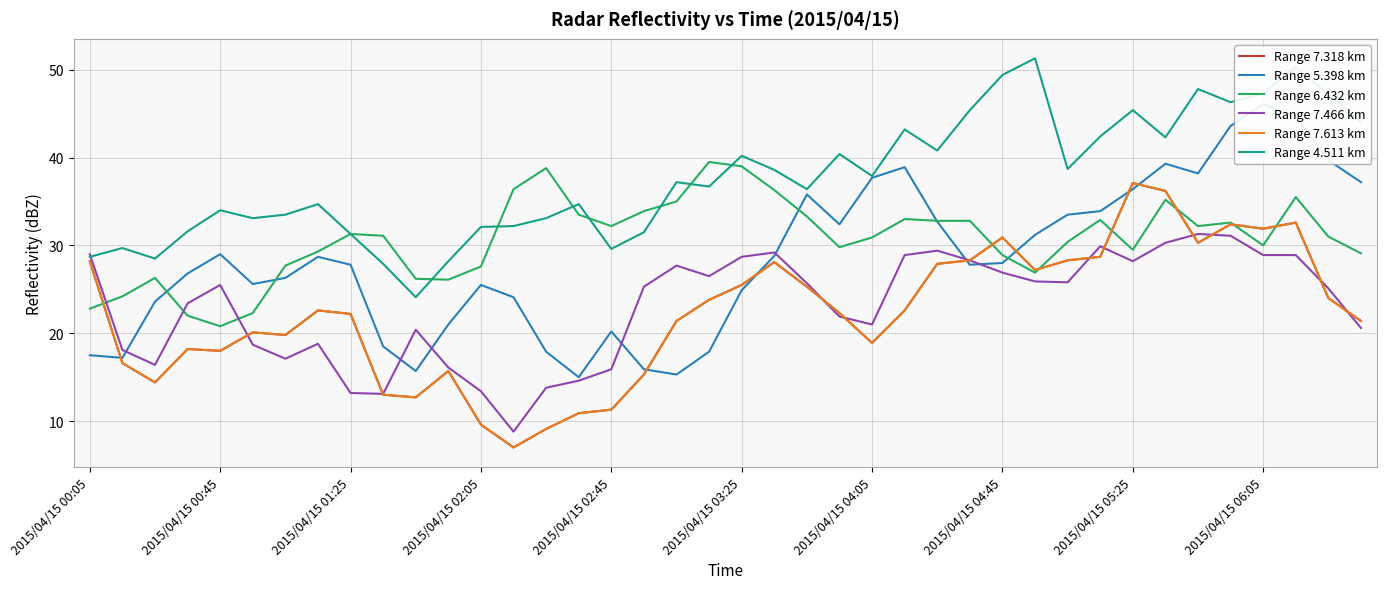

Reading left to right, what are all the values shown in this chart?

Range 7.318 km: 28.2	16.6	14.4	18.2	18.0	20.1	19.8	22.6	22.2	13.0	12.7	15.7	9.6	7.0	9.1	10.9	11.3	15.3	21.4	23.8	25.5	28.1	25.3	22.3	18.9	22.6	27.9	28.3	30.9	27.2	28.3	28.7	37.1	36.2	30.3	32.4	31.9	32.6	24.0	21.4
Range 5.398 km: 17.5	17.2	23.6	26.8	29.0	25.6	26.3	28.7	27.8	18.5	15.7	21.0	25.5	24.1	17.9	15.0	20.2	15.9	15.3	17.9	24.9	28.8	35.8	32.4	37.7	38.9	32.7	27.8	28.0	31.2	33.5	33.9	36.4	39.3	38.2	43.6	46.1	44.6	39.7	37.2
Range 6.432 km: 22.8	24.2	26.3	22.0	20.8	22.3	27.7	29.3	31.3	31.1	26.2	26.1	27.6	36.4	38.8	33.5	32.2	33.9	35.0	39.5	39.0	36.3	33.3	29.8	30.9	33.0	32.8	32.8	28.9	26.9	30.4	32.9	29.5	35.2	32.2	32.6	30.0	35.5	31.0	29.1
Range 7.466 km: 29.0	18.1	16.4	23.4	25.5	18.7	17.1	18.8	13.2	13.1	20.4	16.1	13.4	8.8	13.8	14.6	15.9	25.3	27.7	26.5	28.7	29.2	25.7	21.9	21.0	28.9	29.4	28.3	26.9	25.9	25.8	29.9	28.2	30.3	31.3	31.1	28.9	28.9	25.1	20.6
Range 7.613 km: 28.2	16.6	14.4	18.2	18.0	20.1	19.8	22.6	22.2	13.0	12.7	15.7	9.6	7.0	9.1	10.9	11.3	15.3	21.4	23.8	25.5	28.1	25.3	22.3	18.9	22.6	27.9	28.3	30.9	27.2	28.3	28.7	37.1	36.2	30.3	32.4	31.9	32.6	24.0	21.4
Range 4.511 km: 28.7	29.7	28.5	31.6	34.0	33.1	33.5	34.7	31.3	27.9	24.1	28.2	32.1	32.2	33.1	34.7	29.6	31.5	37.2	36.7	40.2	38.6	36.4	40.4	37.9	43.2	40.8	45.4	49.4	51.3	38.7	42.4	45.4	42.3	47.8	46.3	47.3	50.3	47.2	44.0